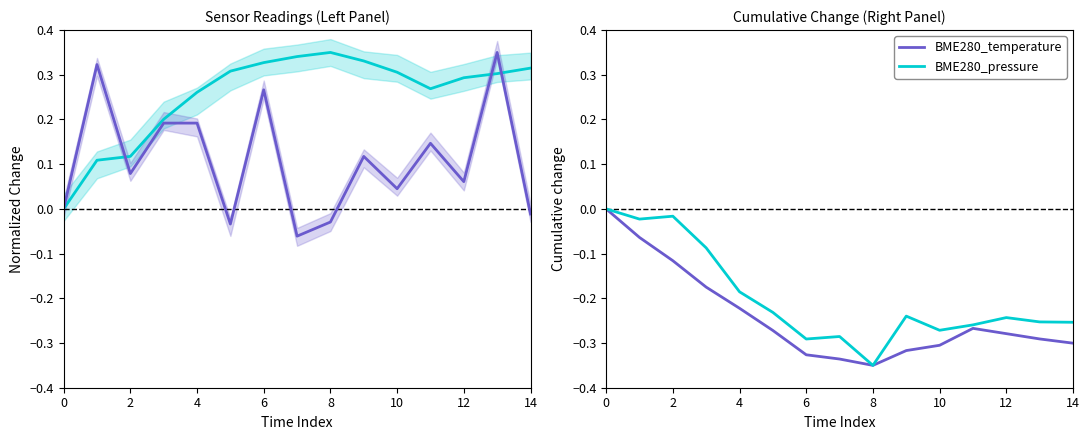

True or false: BME280_pressure has a value of -0.1 at 4.

False